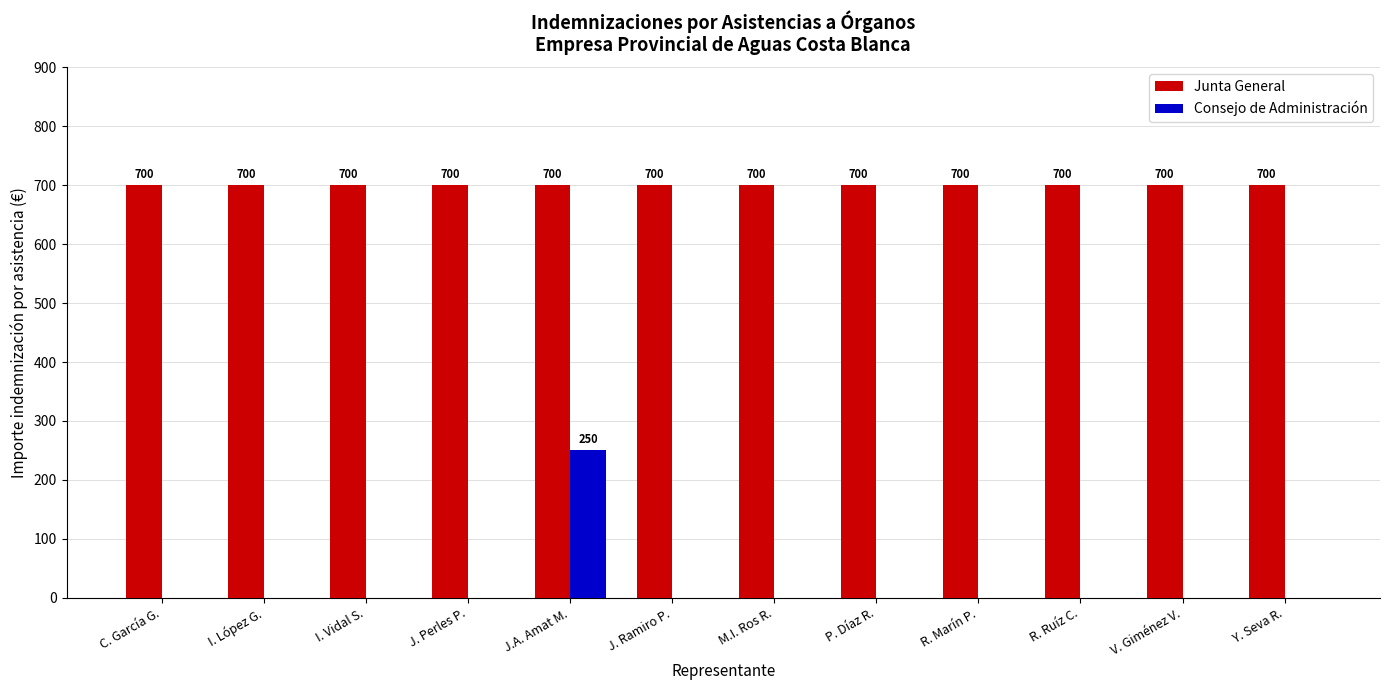

At which category is the sum across all series the highest?

J.A. Amat M.